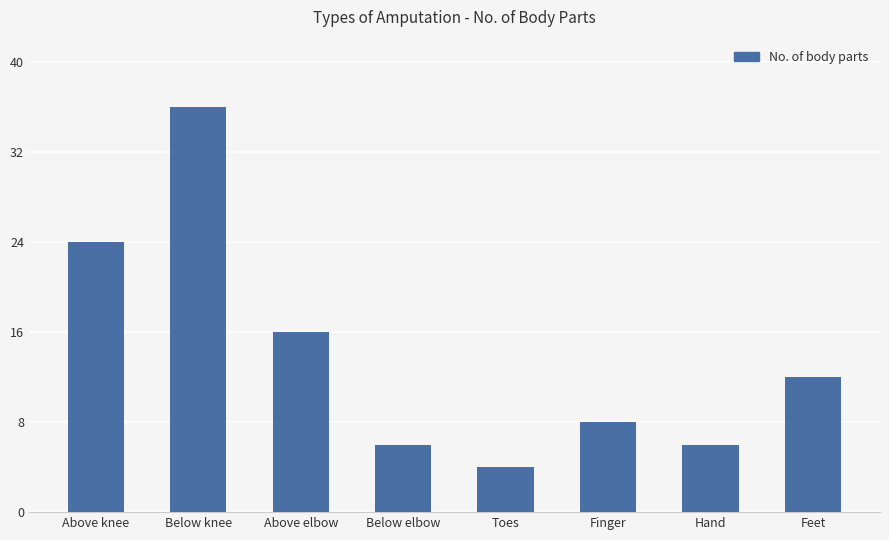

What position from the left is Hand?

7